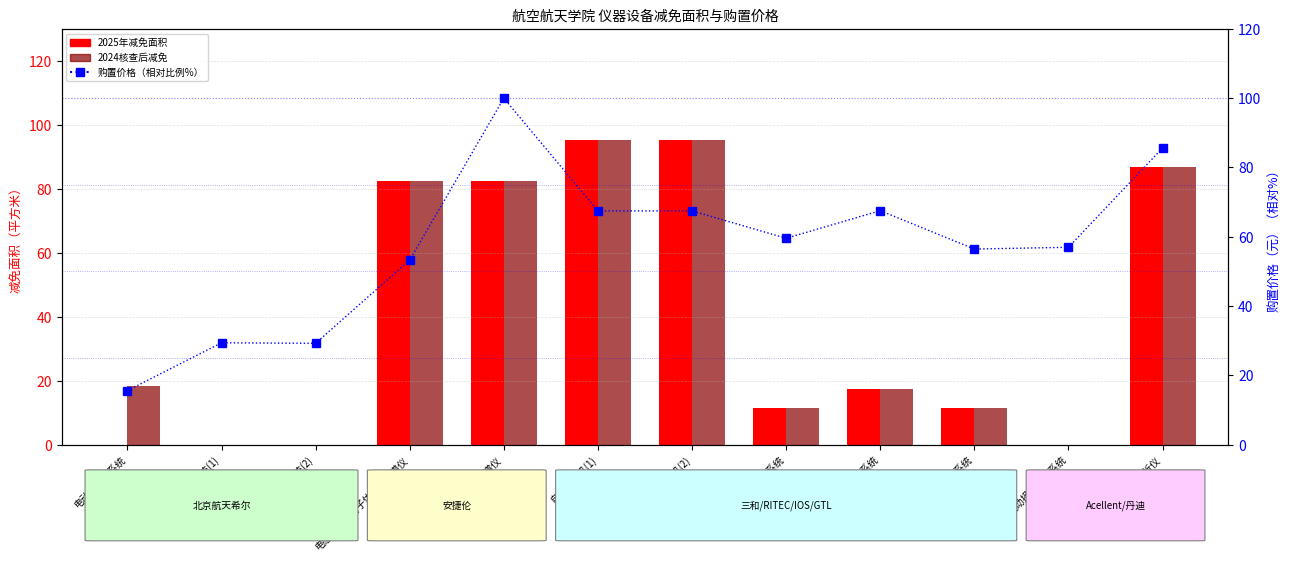

What is the average value of the 2024核查后减免 series?

41.8